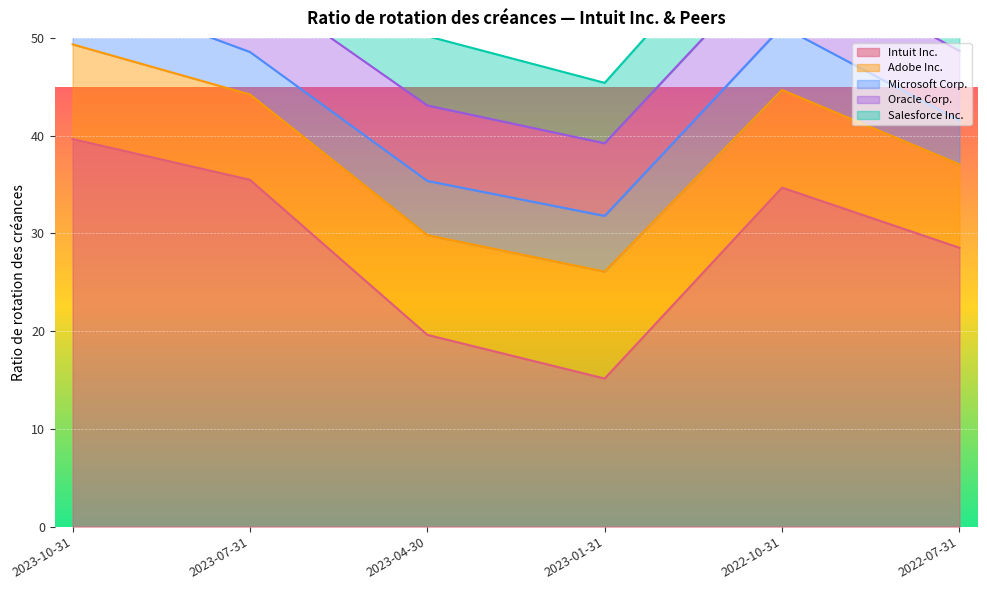

How many categories are shown in the chart?

6